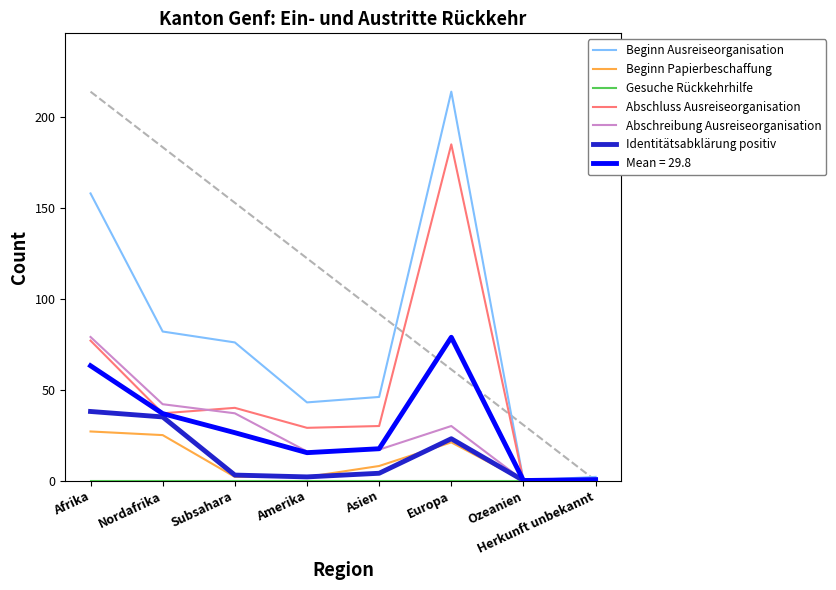

What position from the left is Ozeanien?

7